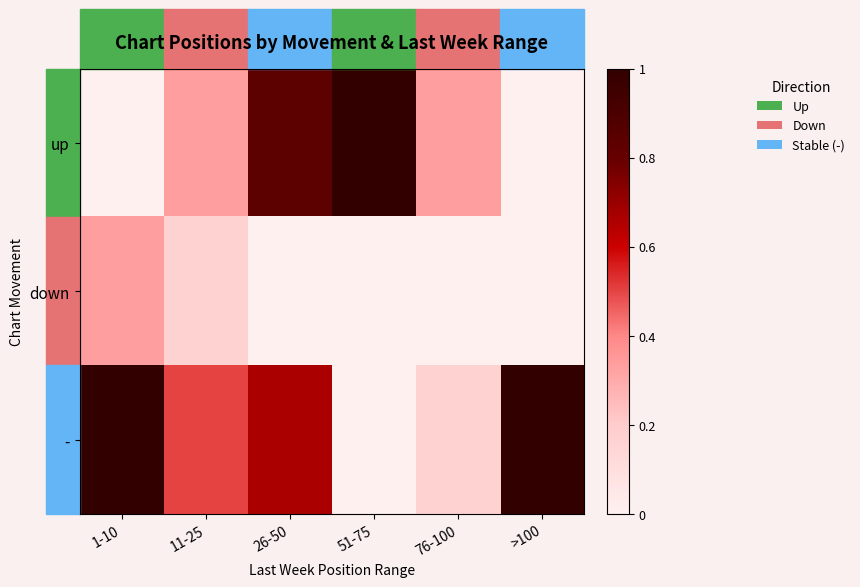

At how many categories does at least one series exceed 0?

6